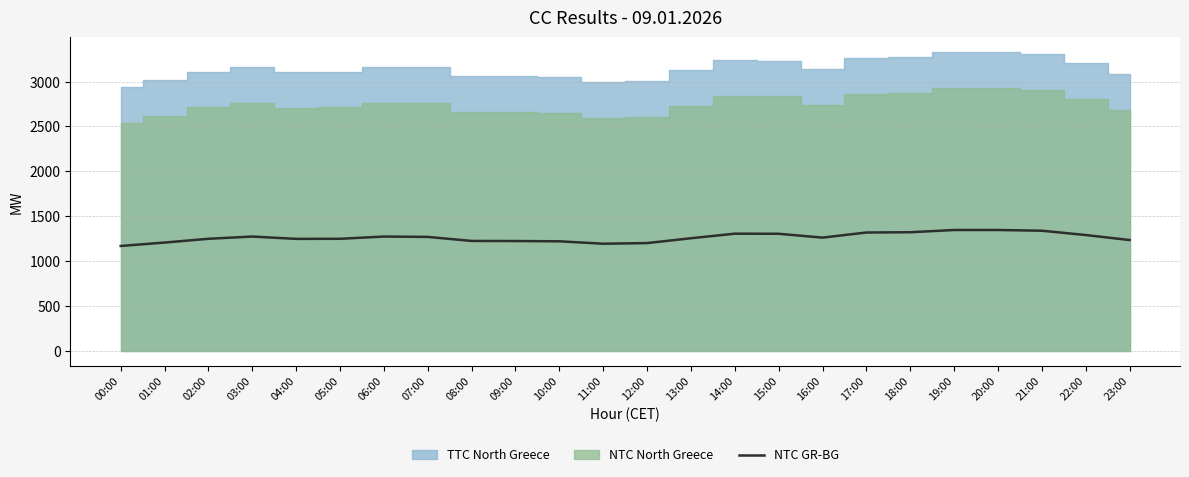

Where is the first local minimum?

04:00